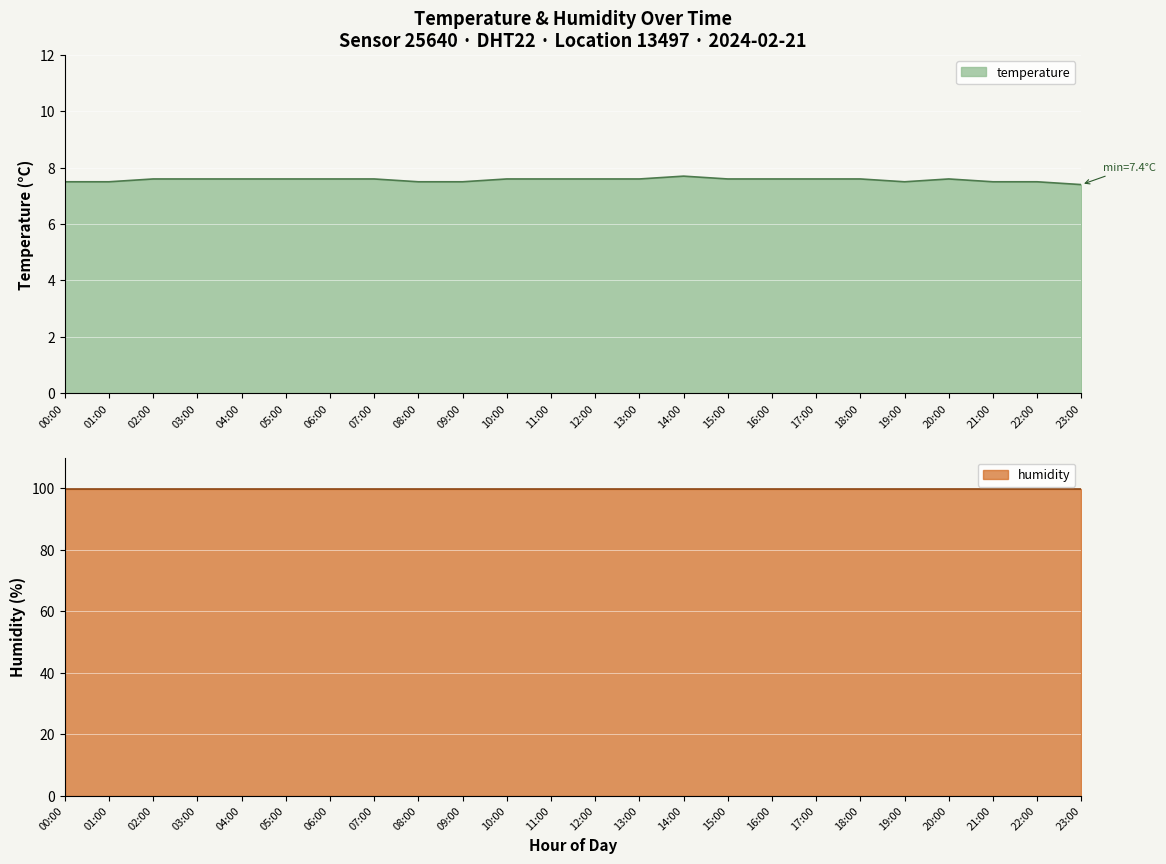

Rank the series at 05:00 from lowest to highest value.

temperature, humidity